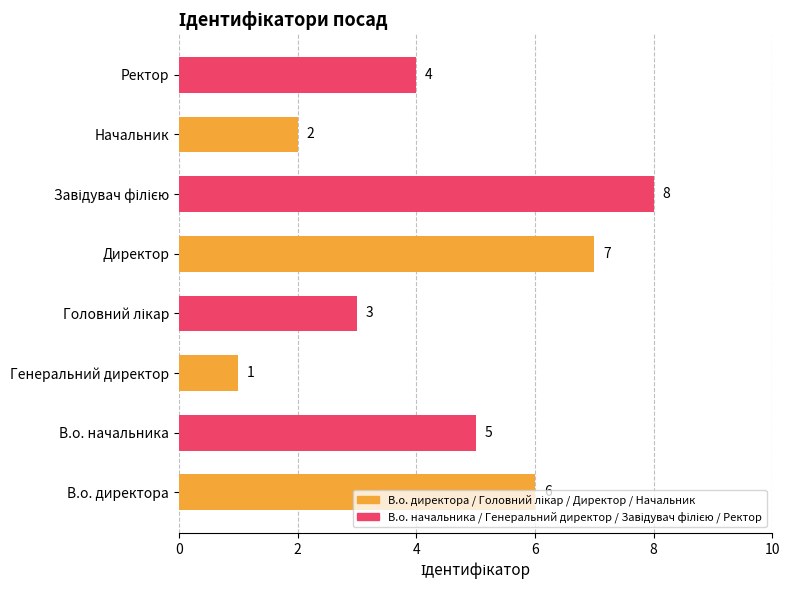

How many data points does each series have?

8